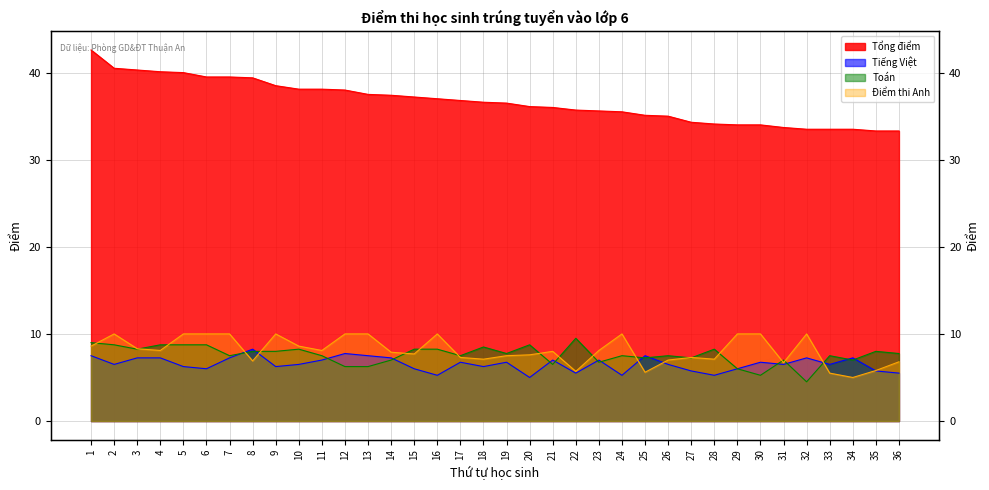

True or false: Tổng điểm and Tiếng Việt cross at least once.

False